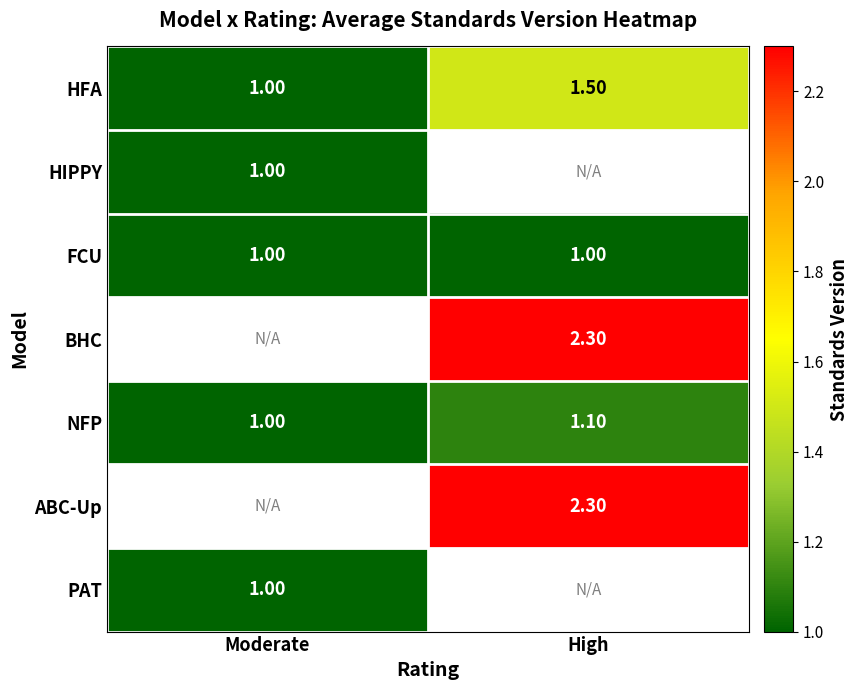

Count the number of data series in this chart.

7